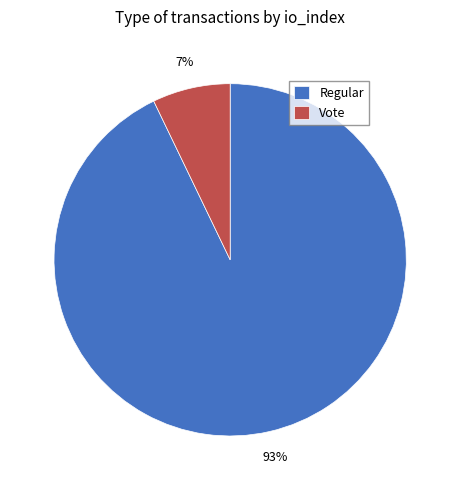

Combined, do Regular and Vote account for over 50%?

Yes